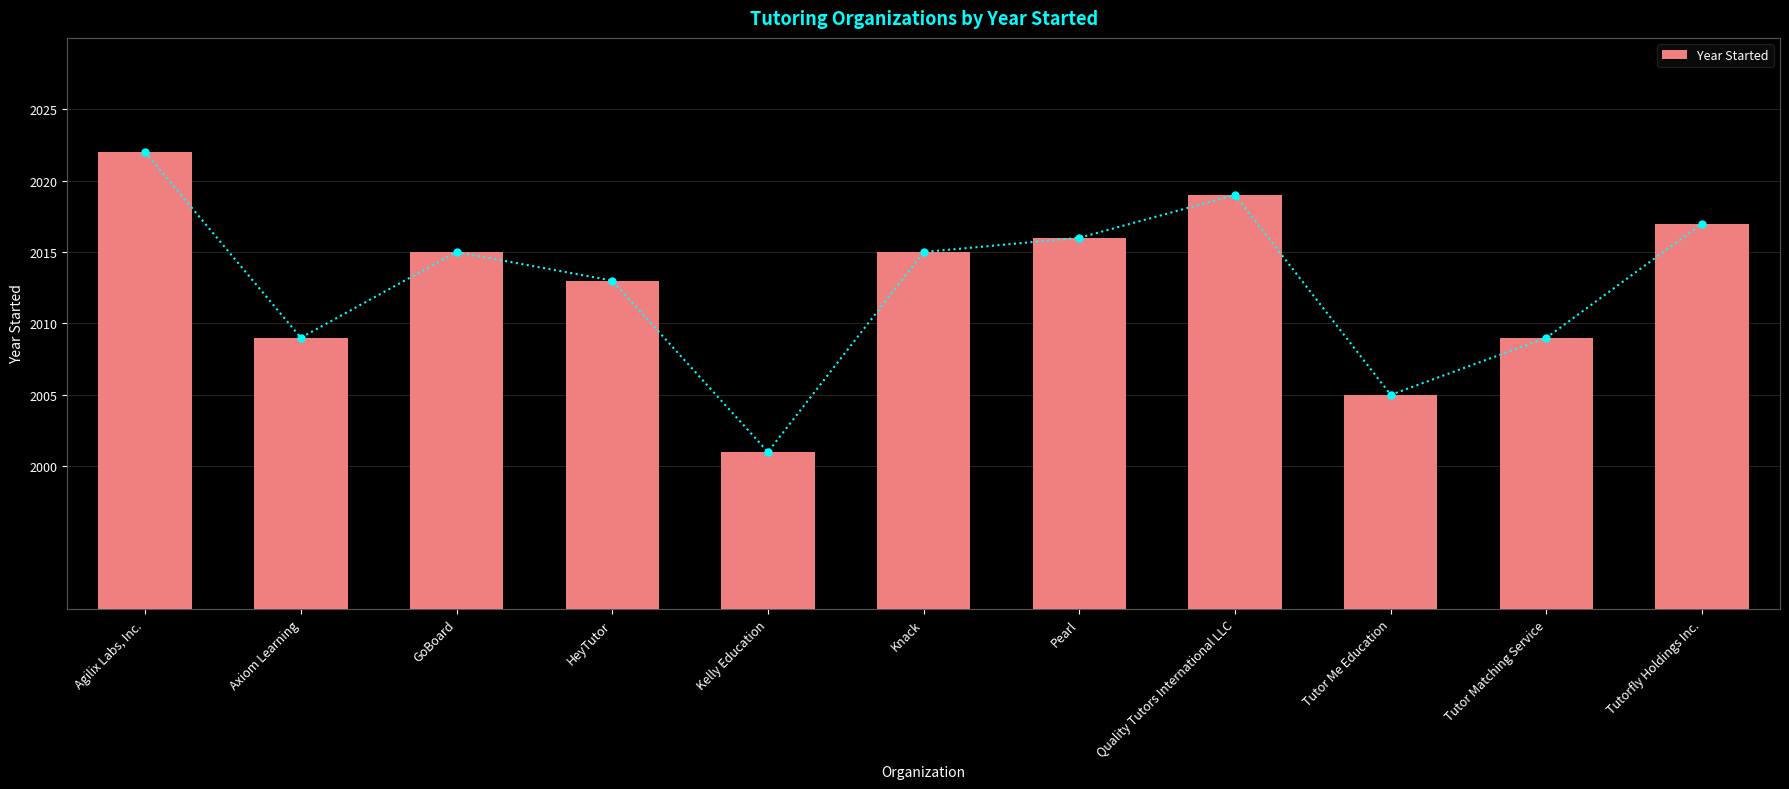

What is the difference between the values at Quality Tutors International LLC and Tutor Me Education?

14